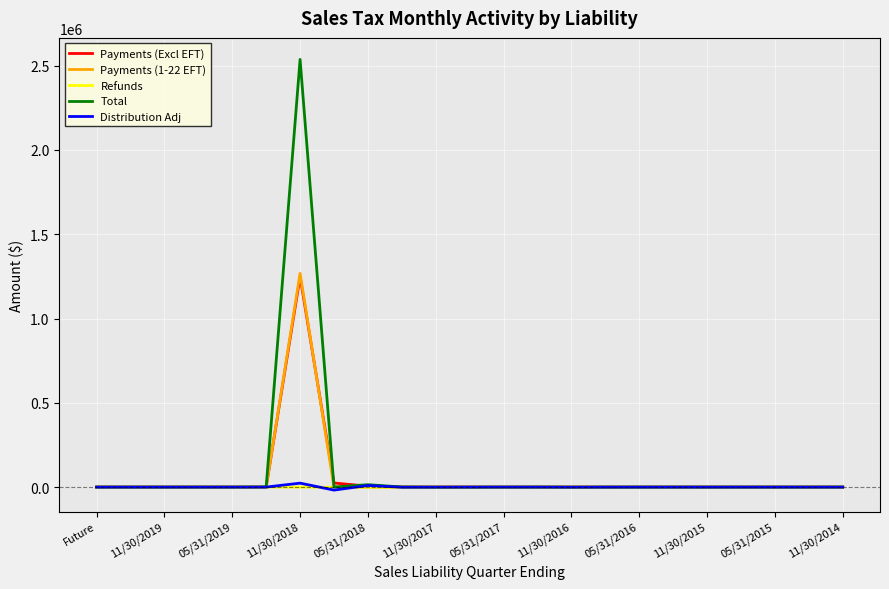

Which series has the widest spread of values?

Total